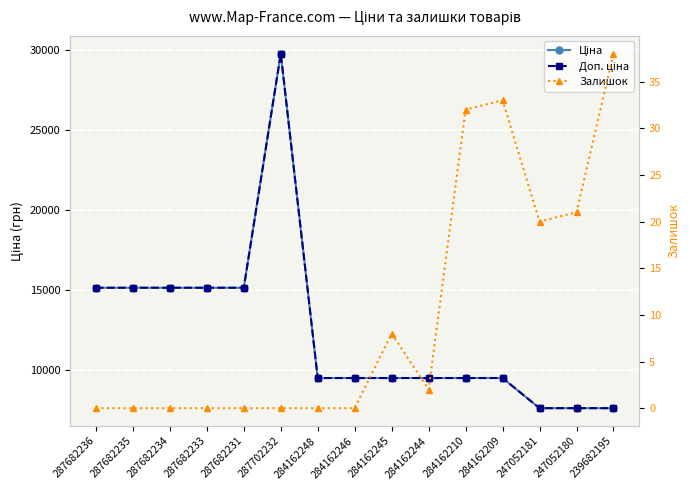

What is the total value across all series at 284162210?

18992.1